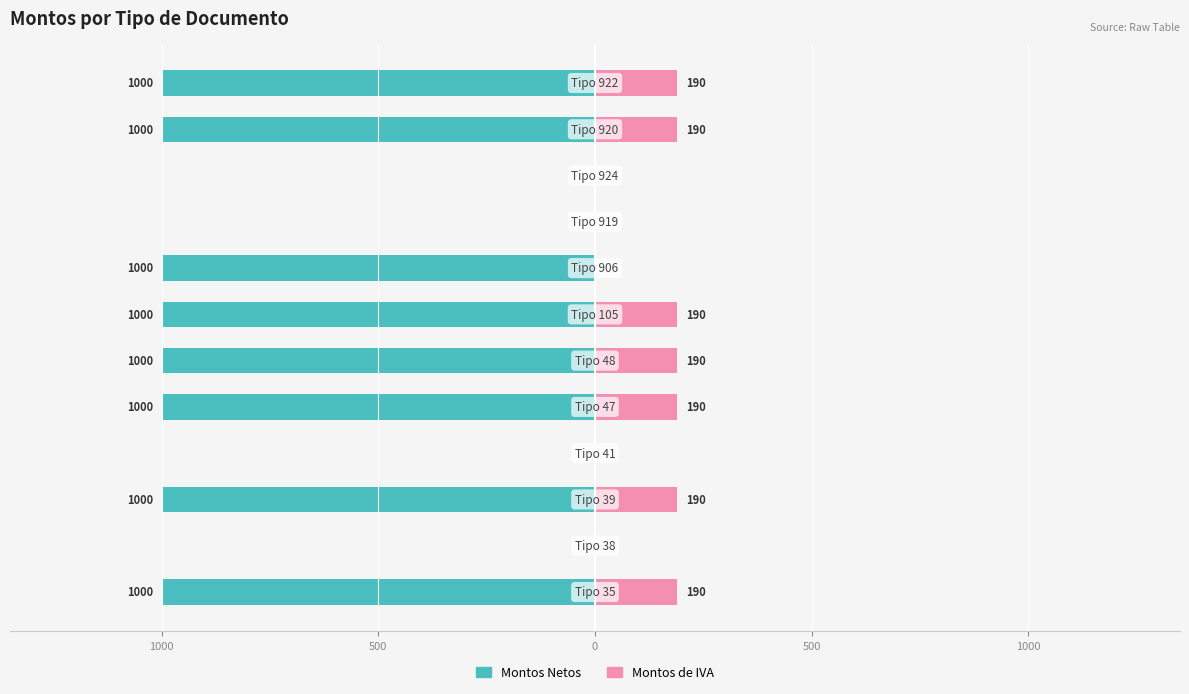

True or false: Montos Netos has a value of -1000 at 7.

True